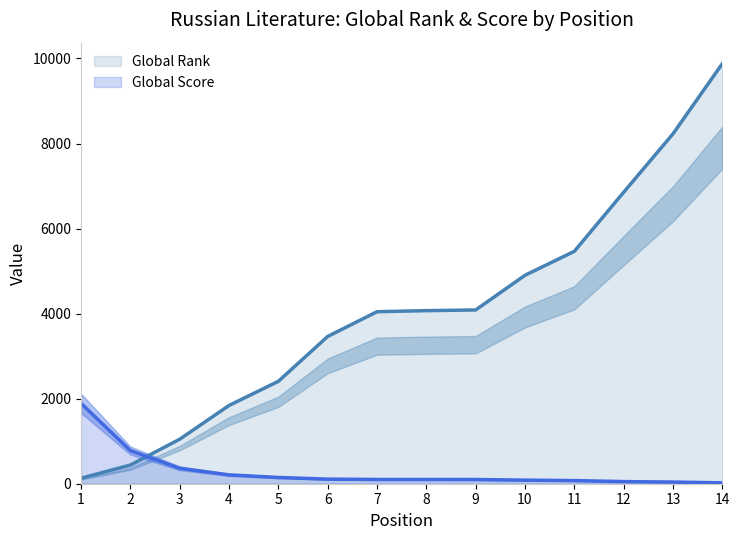

What is the difference between the highest and lowest values at 8?

3970